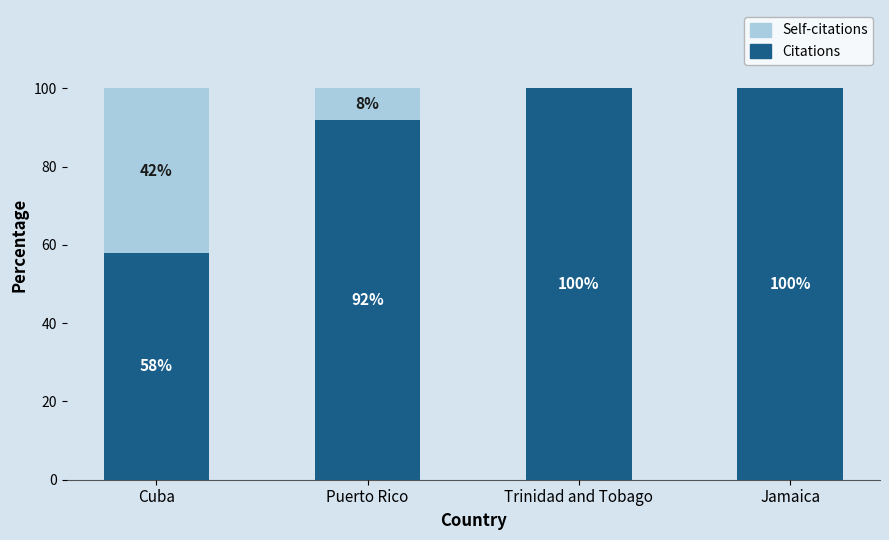

What is the total value across all series at Puerto Rico?

100.0